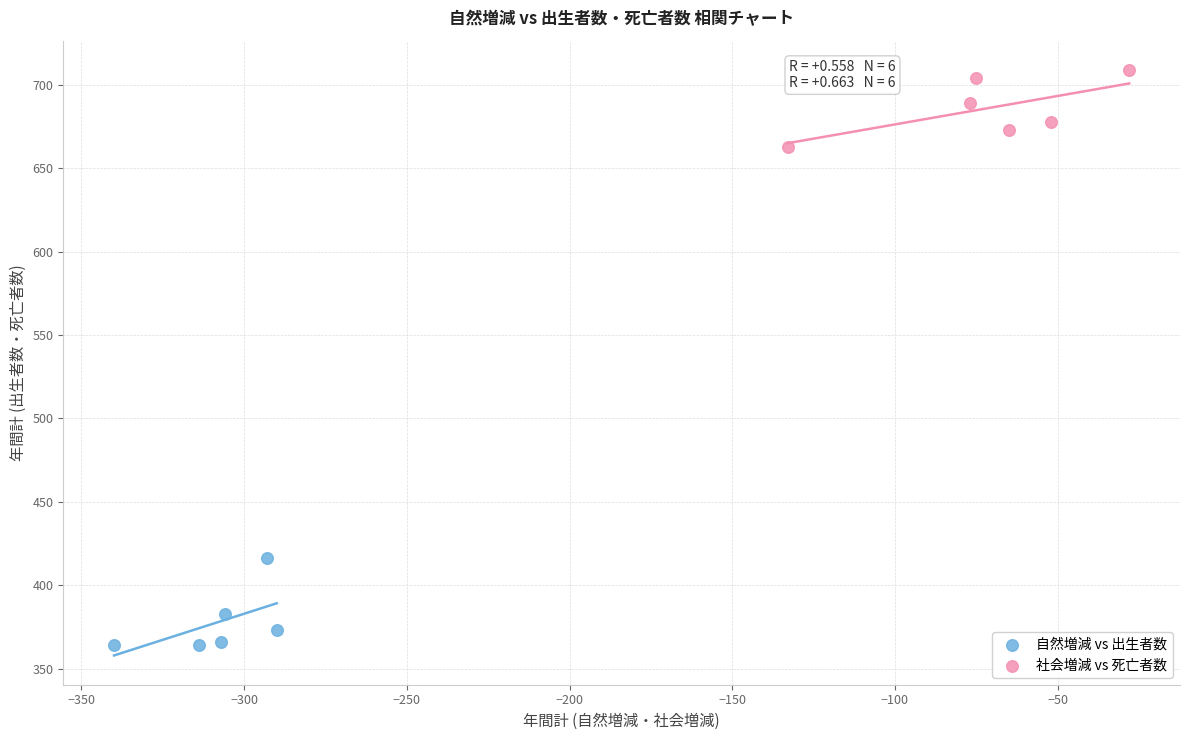

Which series reaches the maximum Y coordinate?

社会増減 vs 死亡者数